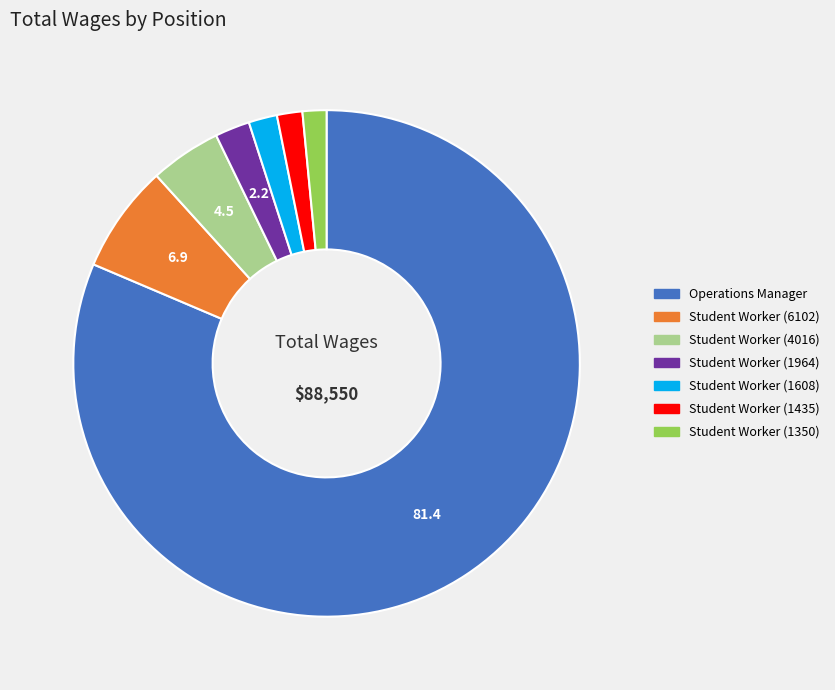

How many slices are in this pie chart?

7